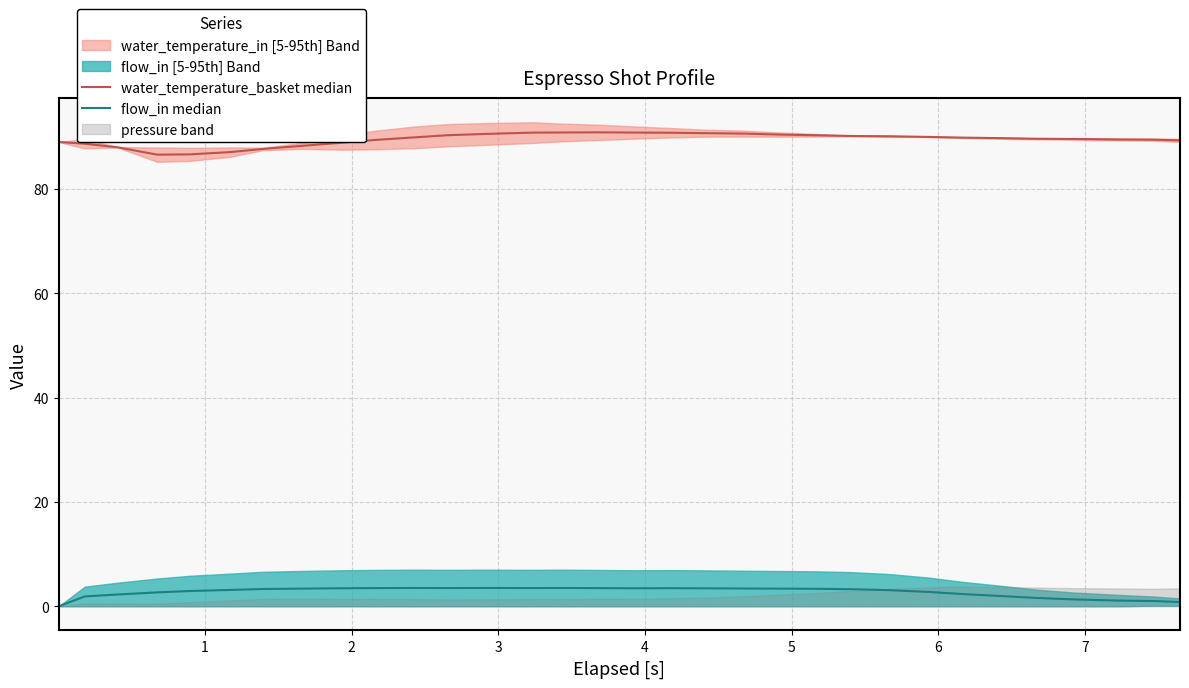

What is the value of the water_temperature_basket median point at the 26th from the left?

89.8